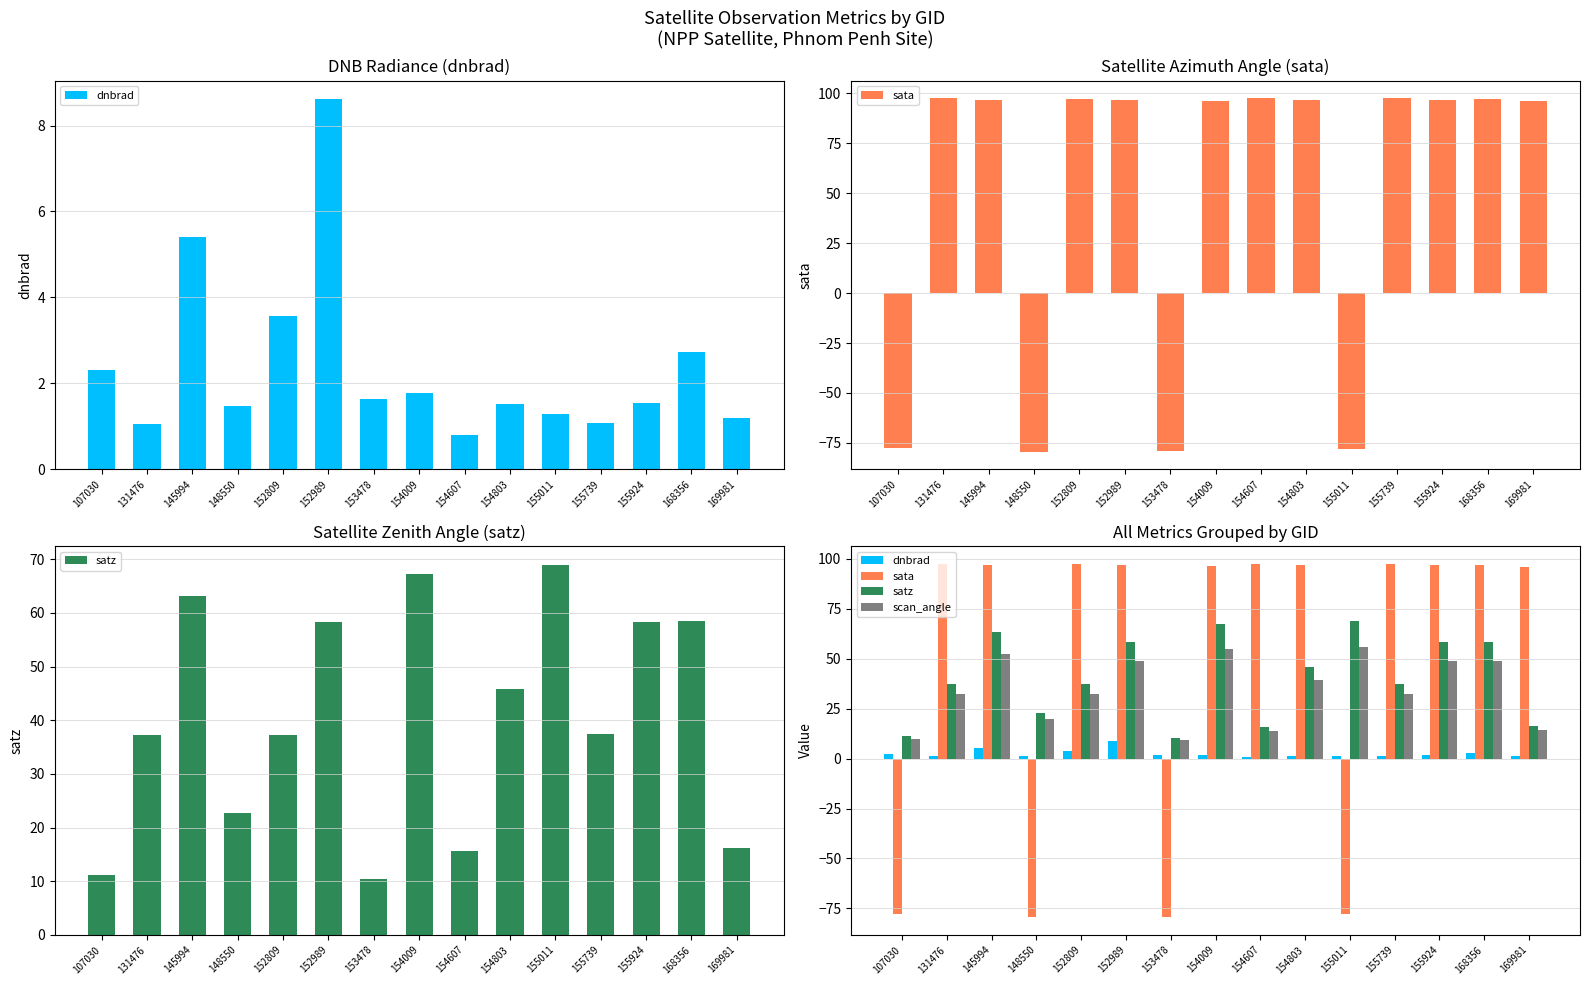

What is the difference between the second highest and minimum values in the dnbrad series?

4.6